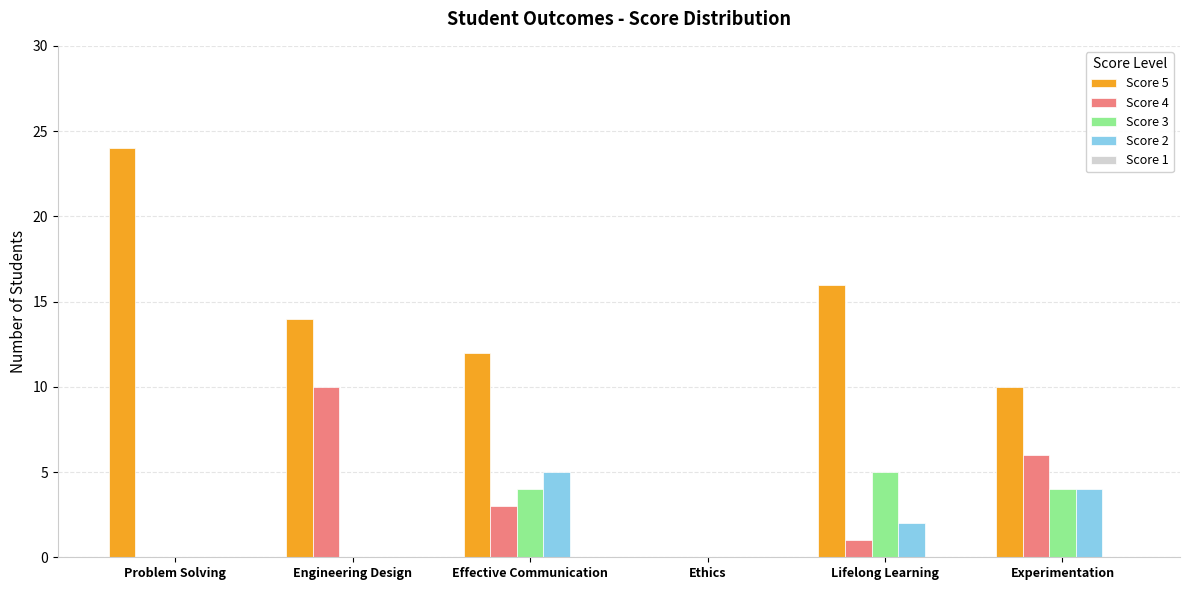

Count the number of data series in this chart.

4